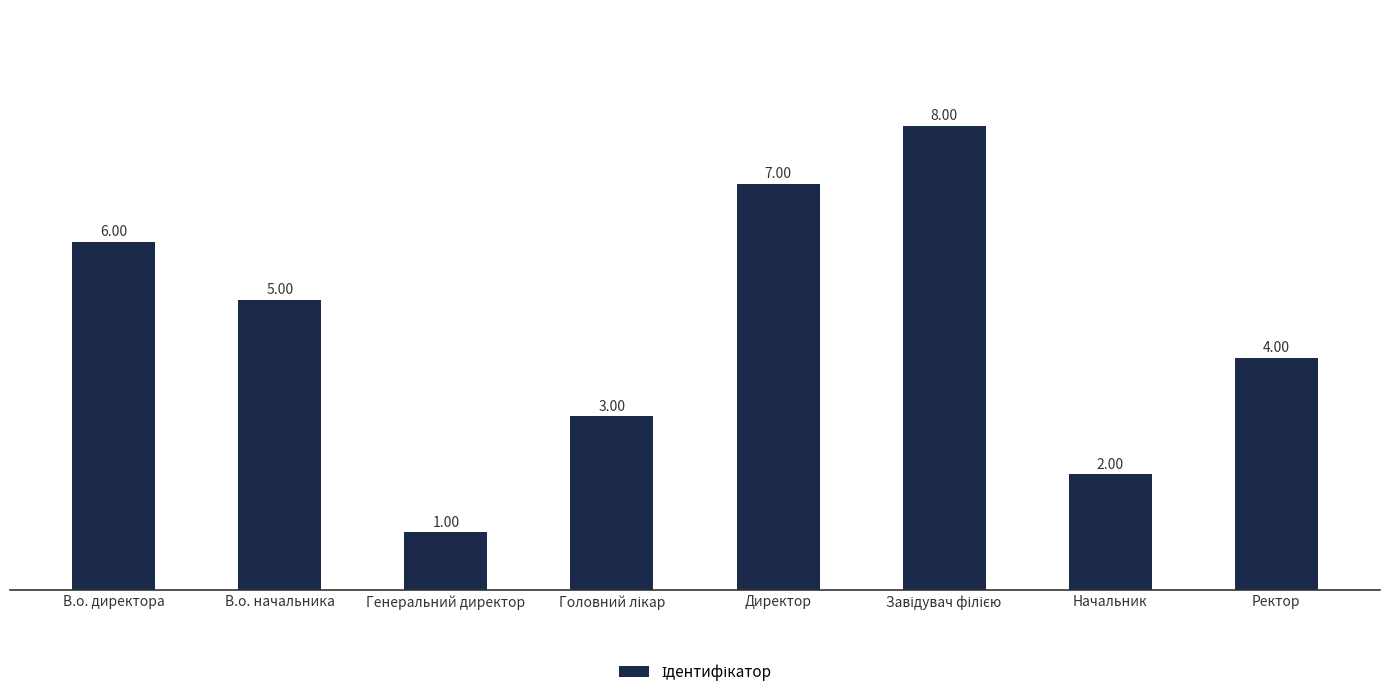

Count the values in the range 3 to 7.

5